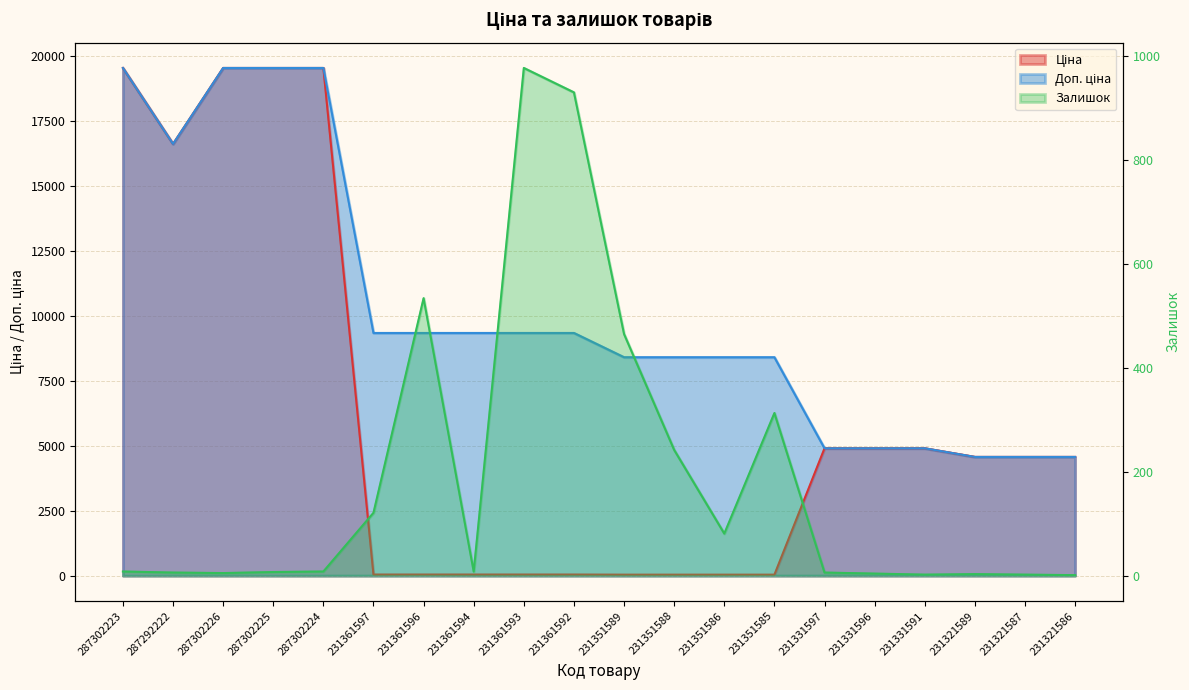

Where does the Залишок series first go above 8?

231361597